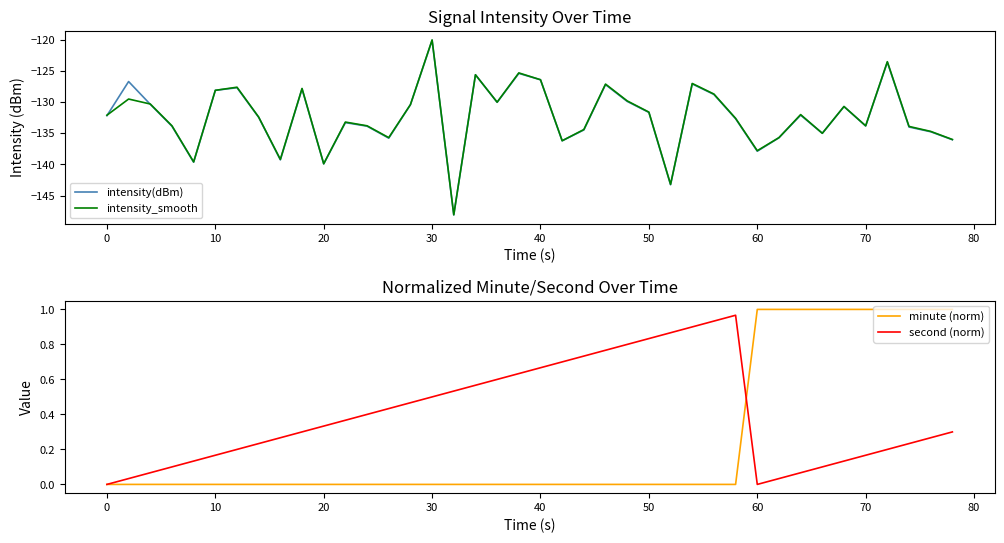

What is the lowest value of the intensity(dBm) series?

-148.1